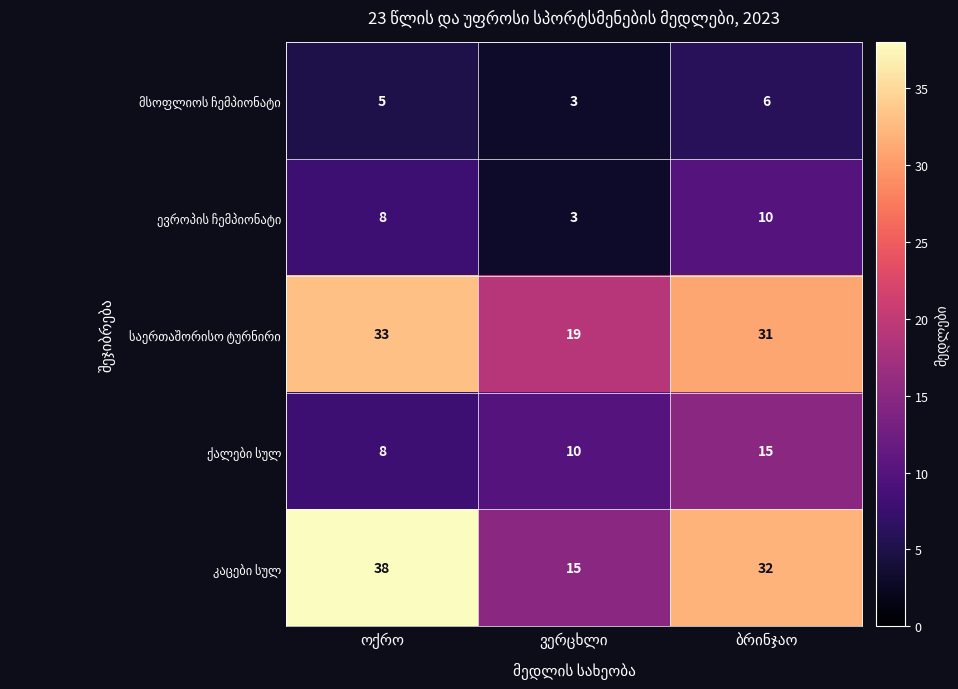

What is the greatest value displayed?

38